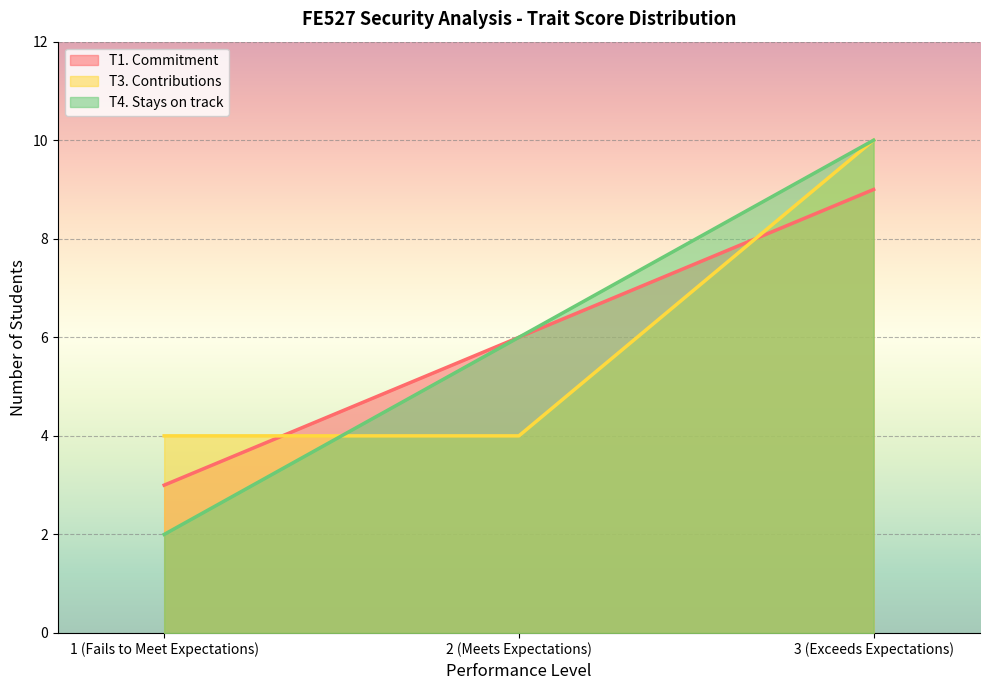

Reading right to left, transcribe all the data shown in this chart.

T1. Commitment: 3 (Exceeds Expectations)=9	2 (Meets Expectations)=6	1 (Fails to Meet Expectations)=3
T3. Contributions: 3 (Exceeds Expectations)=10	2 (Meets Expectations)=4	1 (Fails to Meet Expectations)=4
T4. Stays on track: 3 (Exceeds Expectations)=10	2 (Meets Expectations)=6	1 (Fails to Meet Expectations)=2